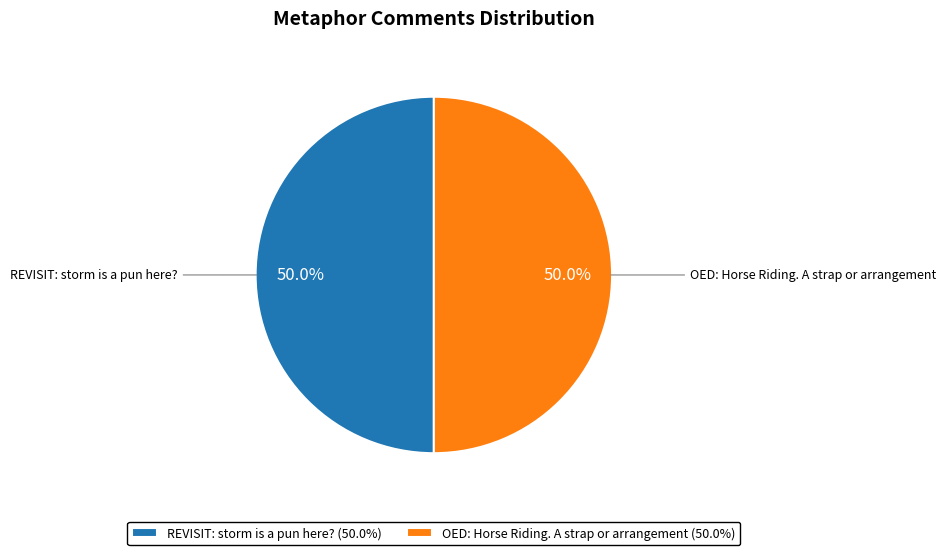

What is the ratio of the value at REVISIT: storm is a pun here? (50.0%) to the value at OED: Horse Riding. A strap or arrangement (50.0%)?

1.0